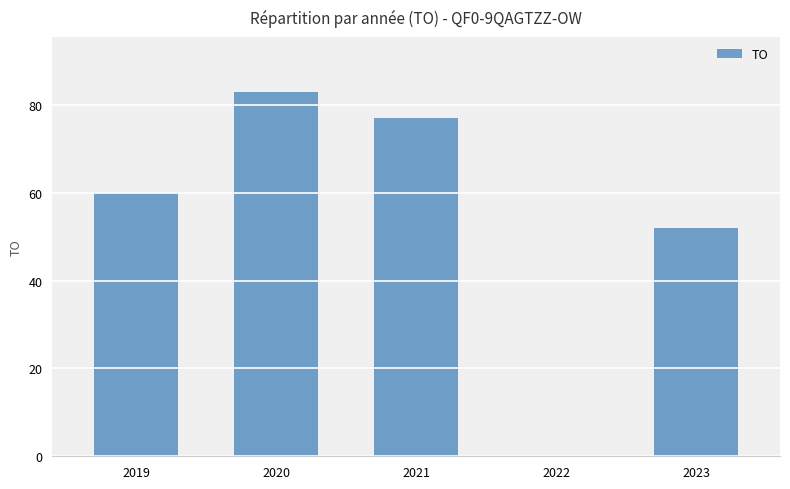

What is the approximate value at 2021, to the nearest 10?

80